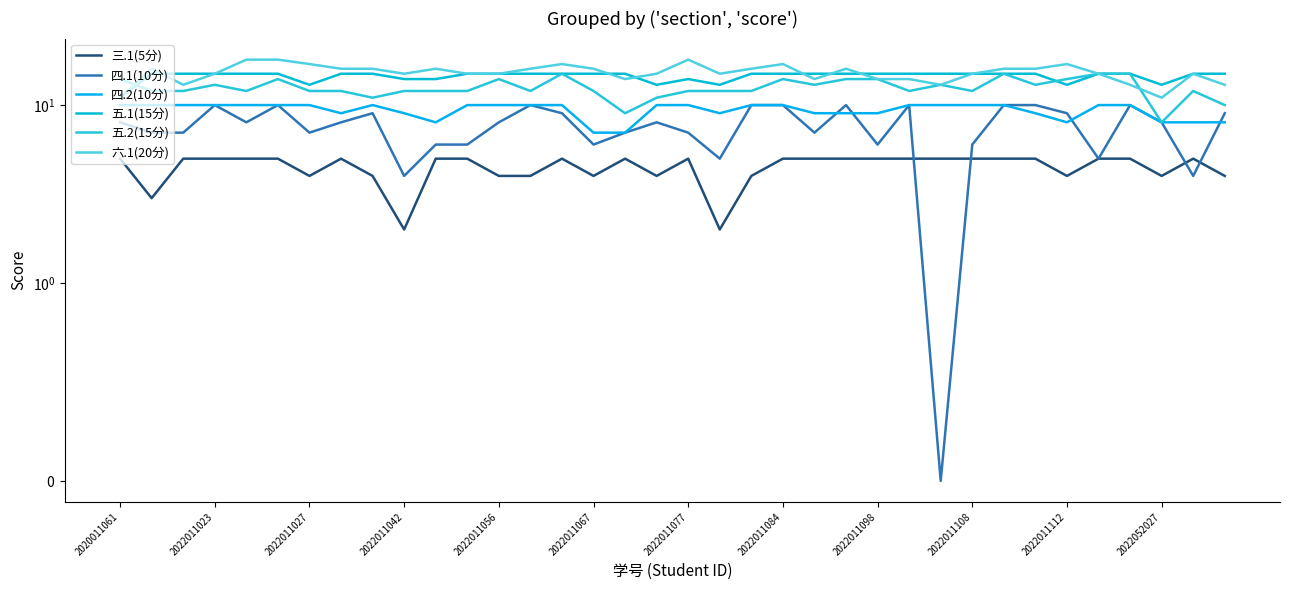

Is the value of 四.1(10分) at 16 greater than the value of 三.1(5分) at 33?

Yes